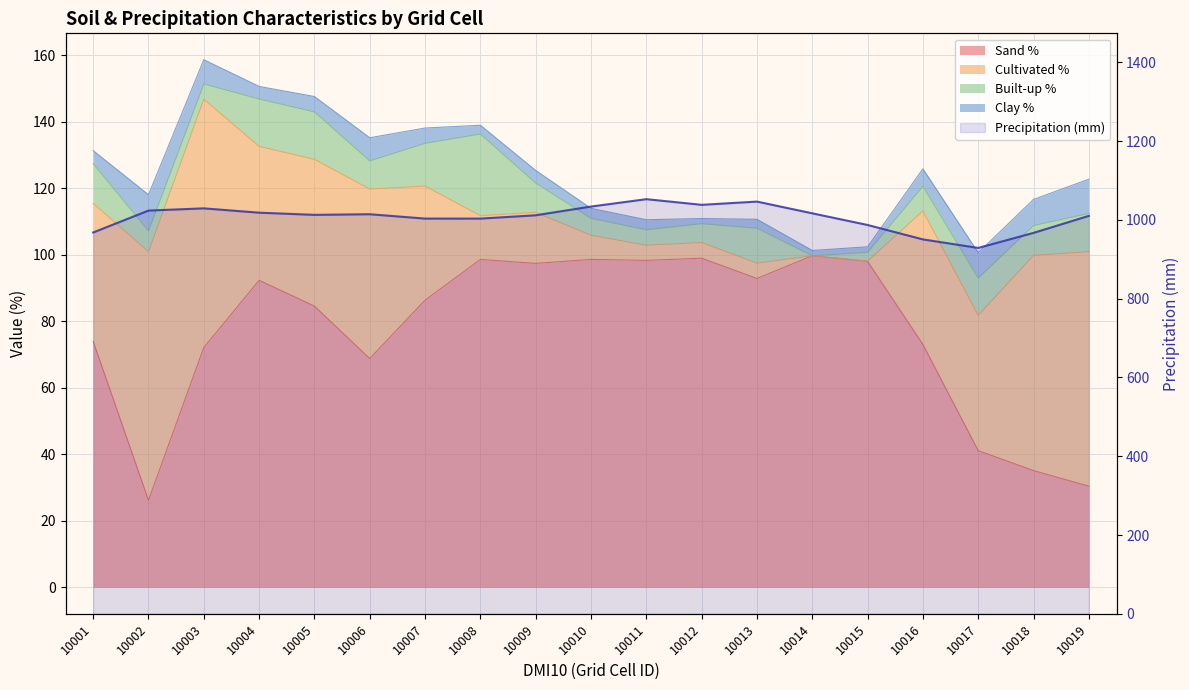

How many lines are shown in the chart?

1